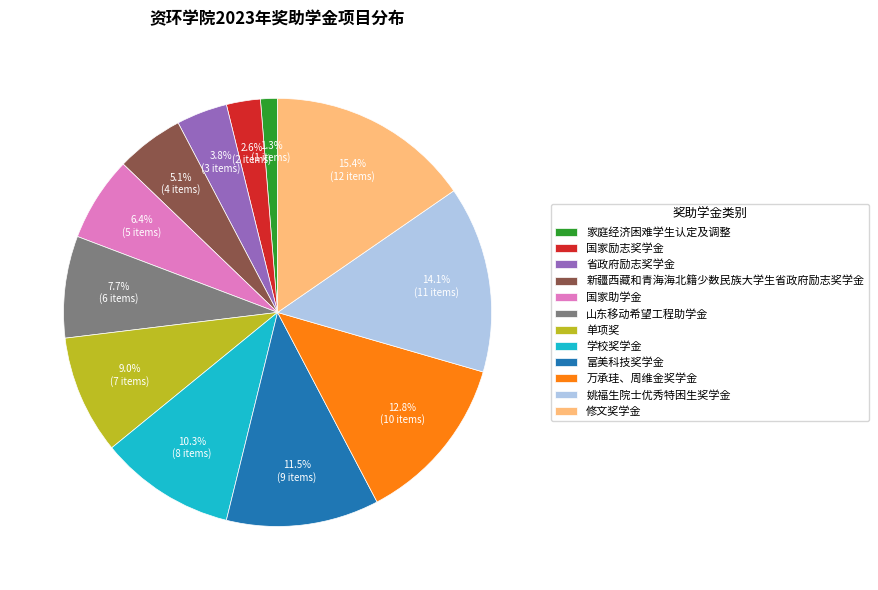

What is the largest slice in the pie chart?

修文奖学金